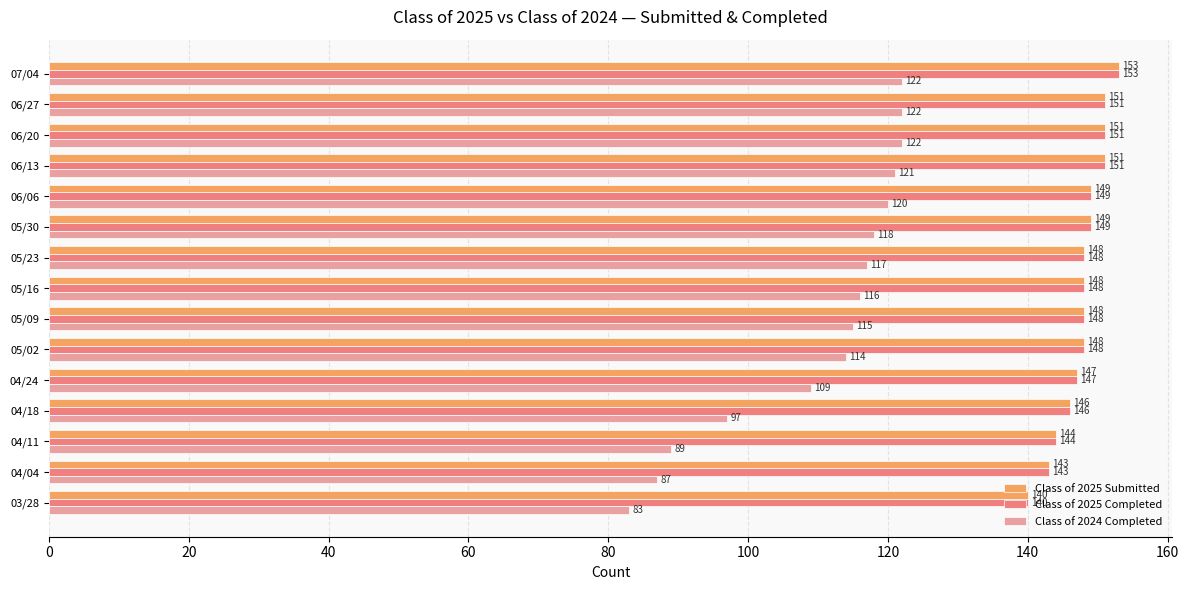

At which category is the sum across all series the highest?

07/04